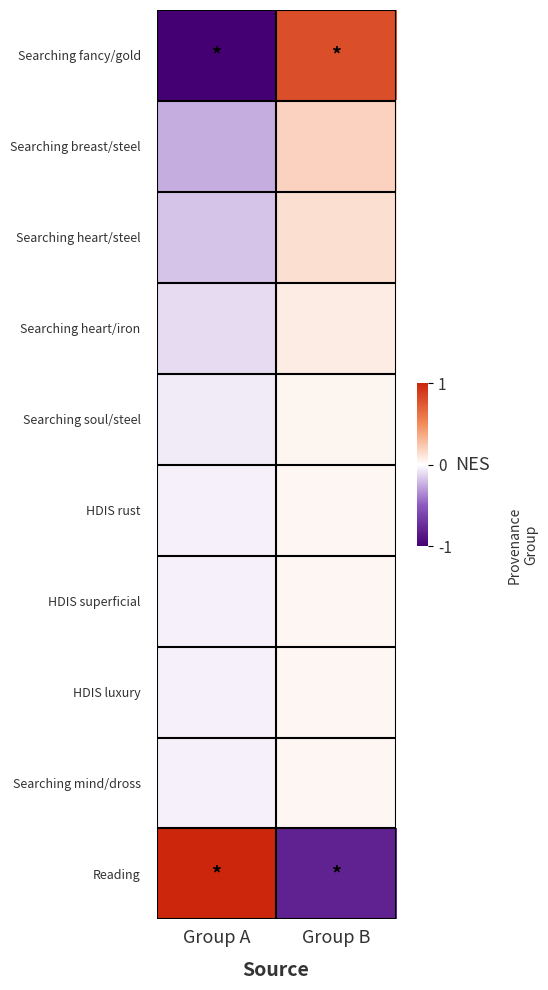

Reading right to left, list all the values displayed in this chart.

Searching fancy/gold: Group B=0.8	Group A=-1.0
Searching breast/steel: Group B=0.2	Group A=-0.2
Searching heart/steel: Group B=0.1	Group A=-0.2
Searching heart/iron: Group B=0.1	Group A=-0.1
Searching soul/steel: Group B=0.0	Group A=-0.1
HDIS rust: Group B=0.0	Group A=-0.0
HDIS superficial: Group B=0.0	Group A=-0.0
HDIS luxury: Group B=0.0	Group A=-0.0
Searching mind/dross: Group B=0.0	Group A=-0.0
Reading: Group B=-0.8	Group A=1.0